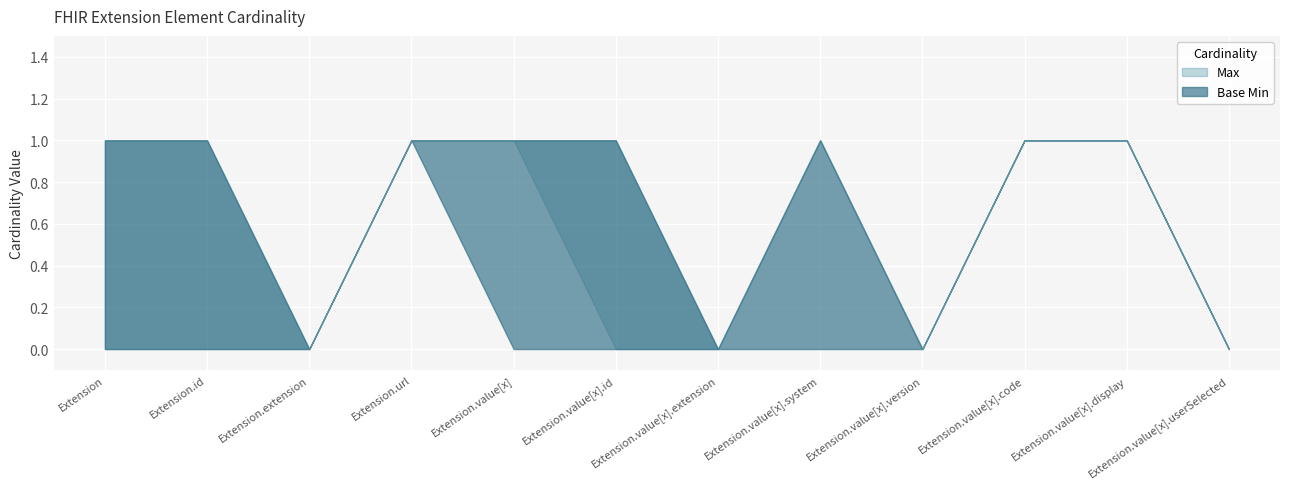

Which has a higher value, Extension.value[x].code or Extension.id?

Extension.value[x].code